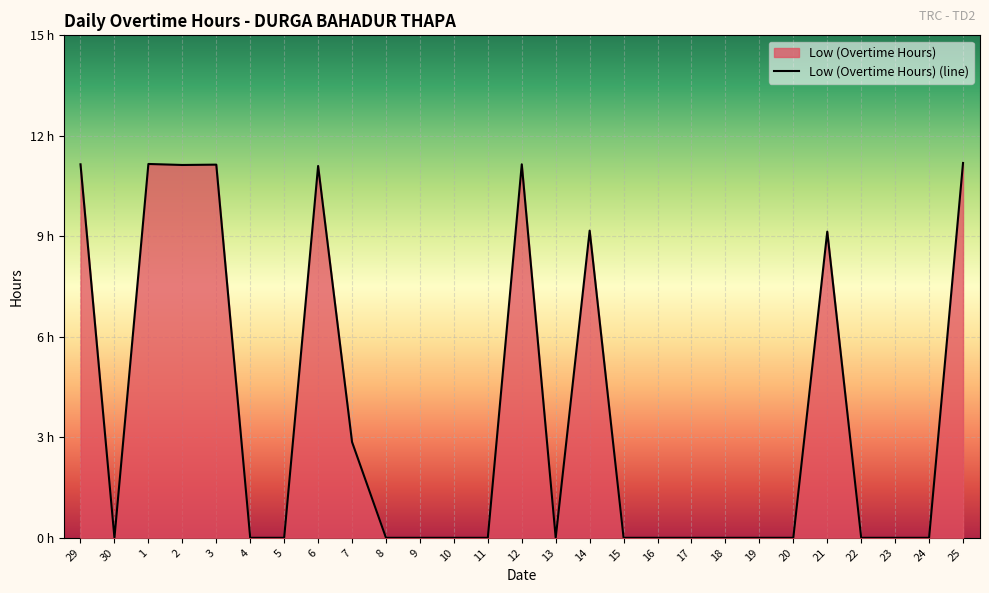

Is it true that the value at 21 is 6.1?

False